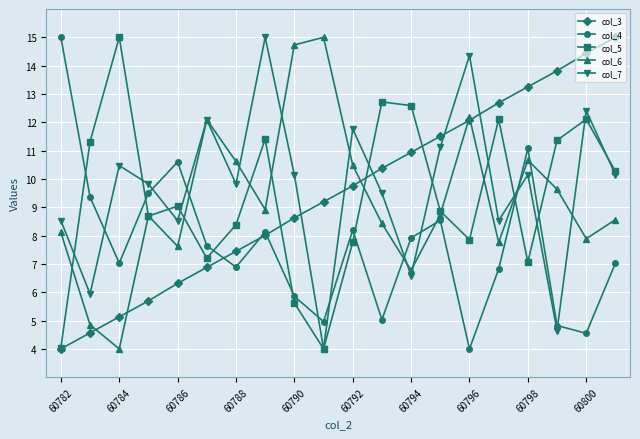

After their last crossing, which series has the higher values: col_5 or col_4?

col_5